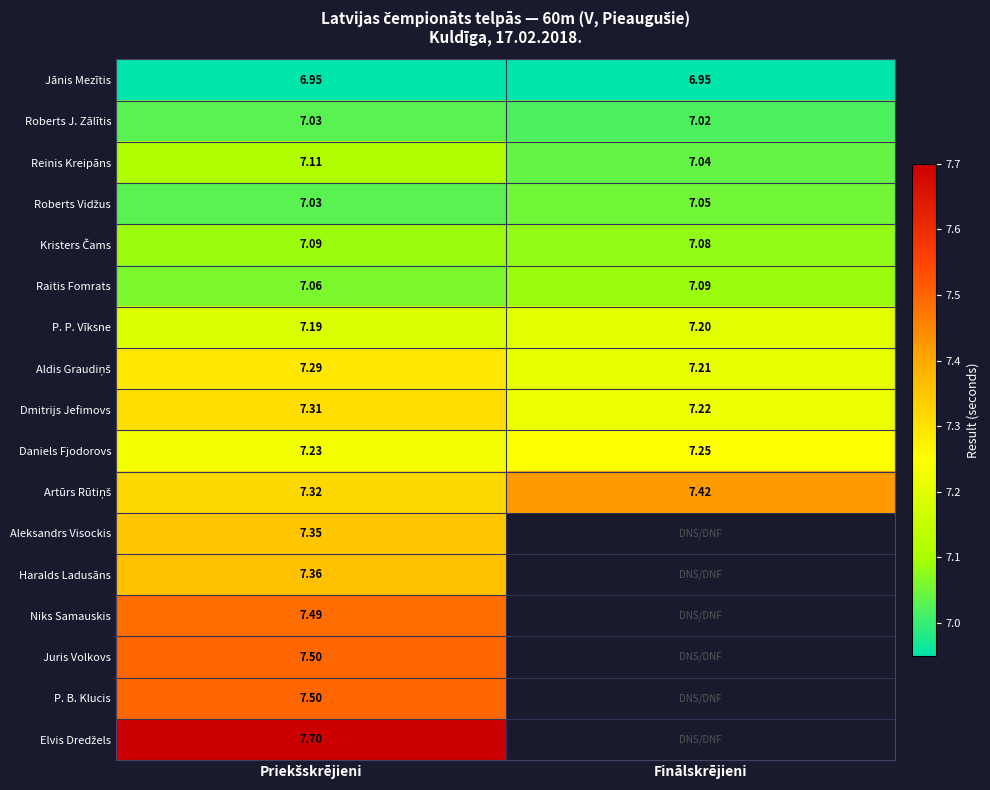

The value of Jānis Mezītis at Priekšskrējieni is 2.4. True or false?

False